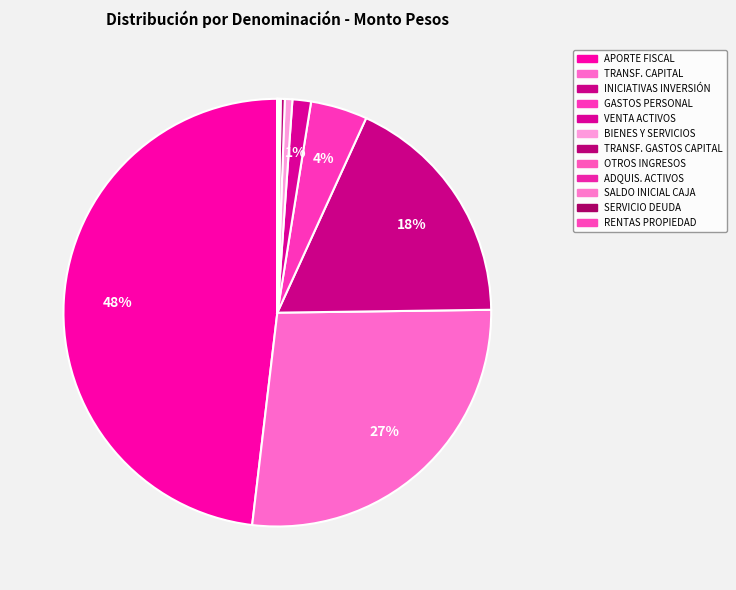

Which category has the biggest portion of the pie?

APORTE FISCAL